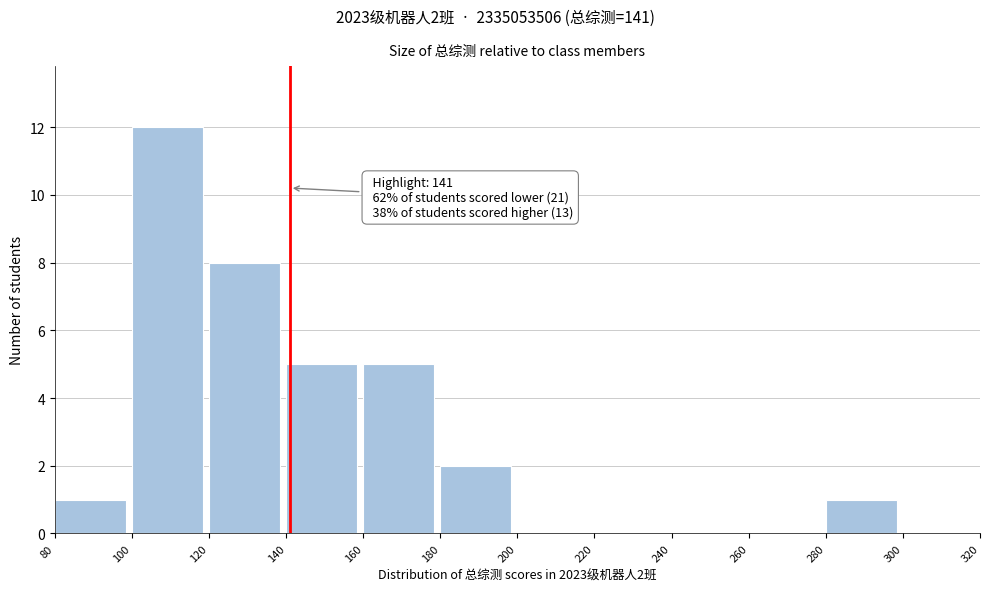

Which range on the x-axis has the tallest bar?

100 to 120